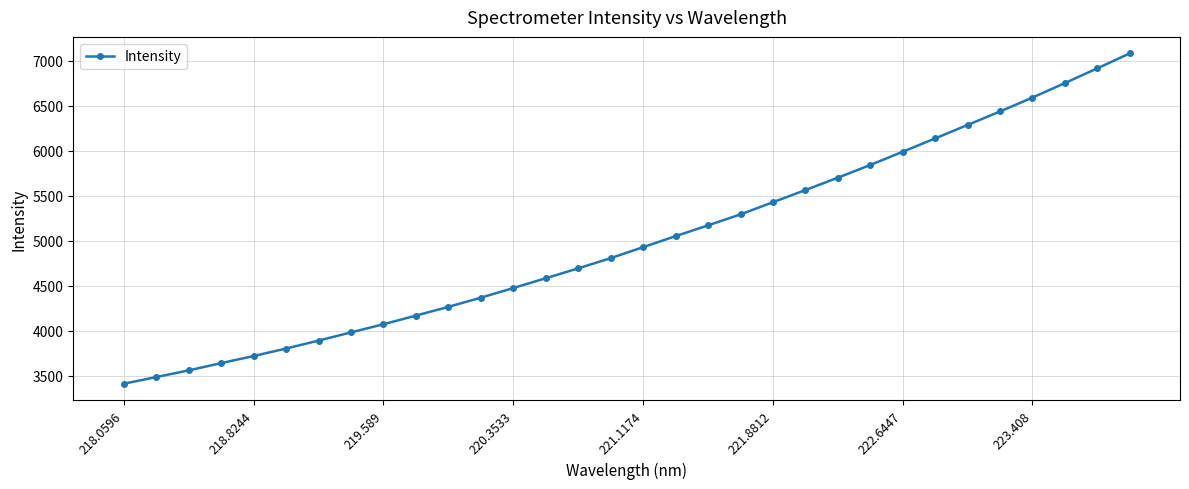

True or false: there are more than 1 points higher than both neighbors.

False